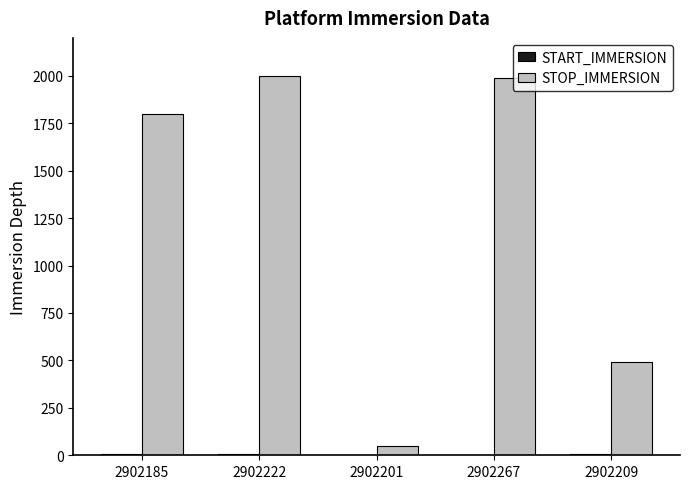

Which series has the largest range (max minus min)?

STOP_IMMERSION